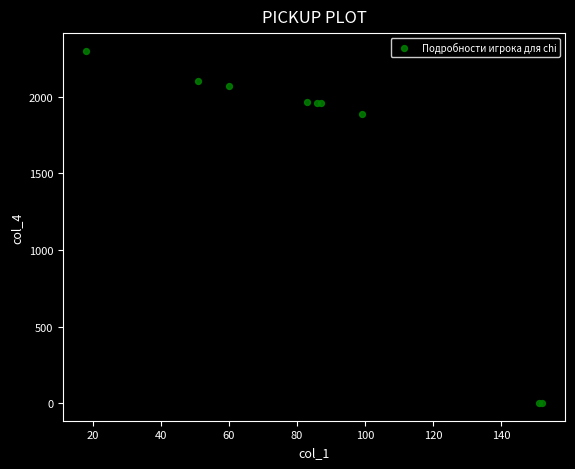

What Y value in the scatter plot is closest to 1150?

1890